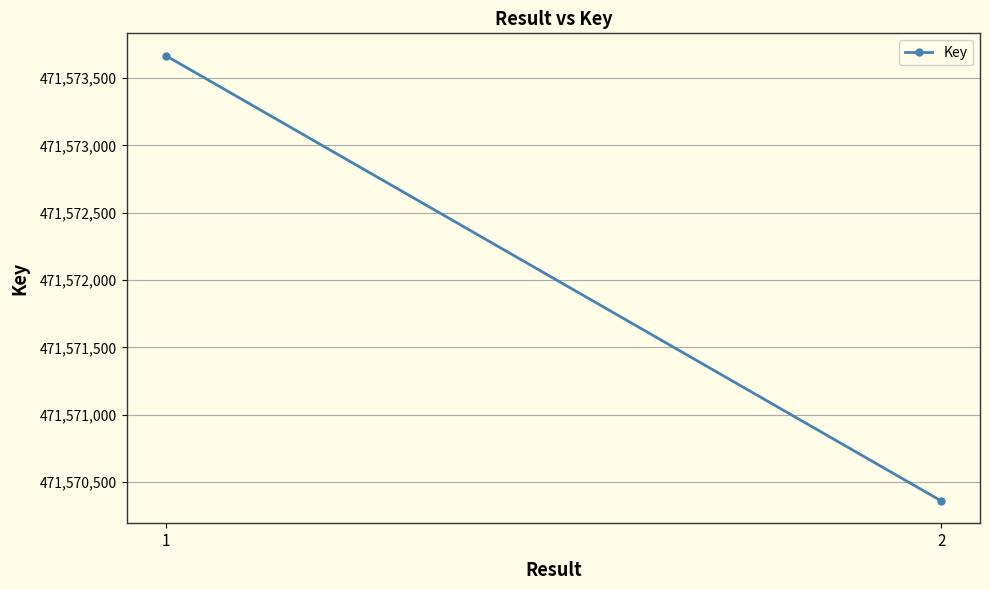

List the labels in order of value, smallest first.

2, 1